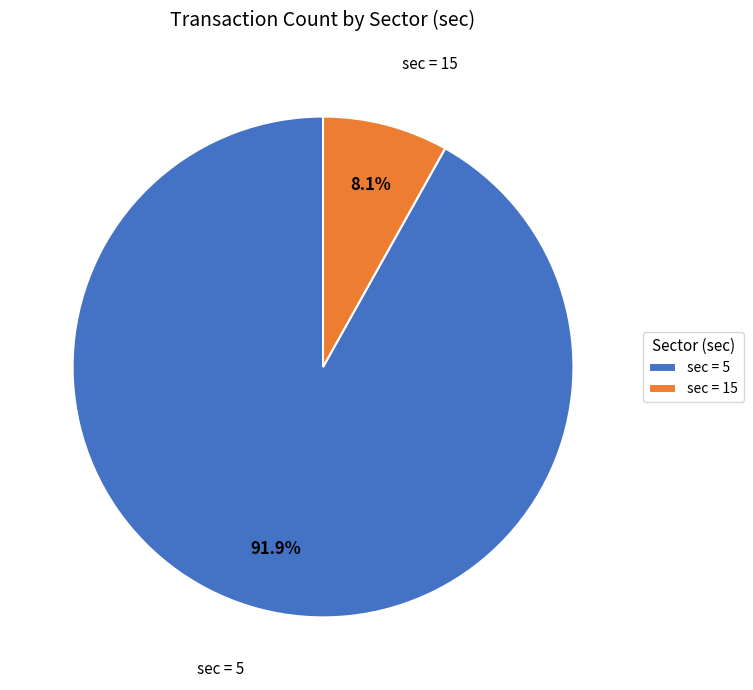

To the nearest percent, what is the difference between the largest and smallest slice percentages?

84%